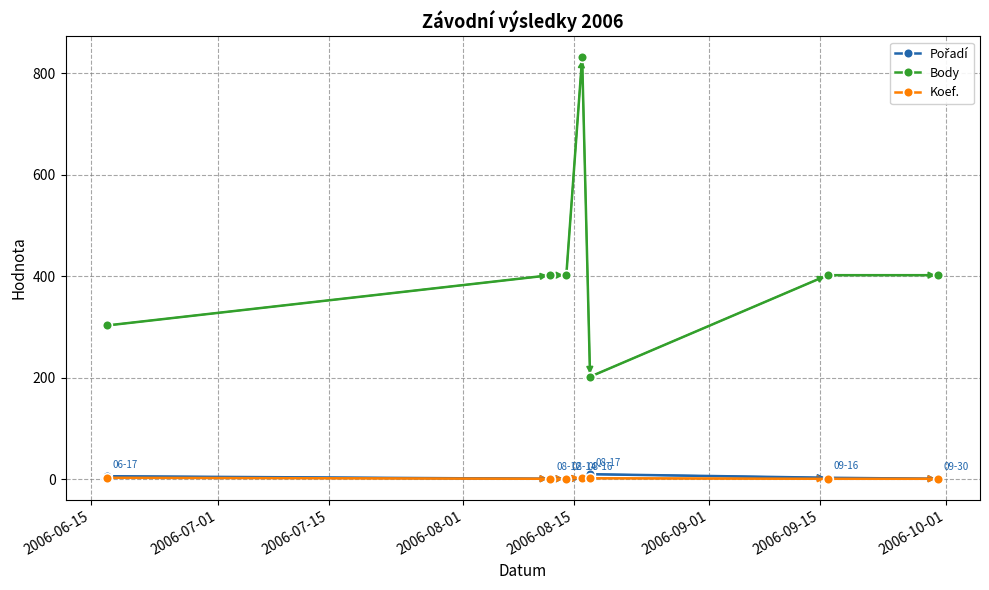

What is the maximum value shown in the chart?

831